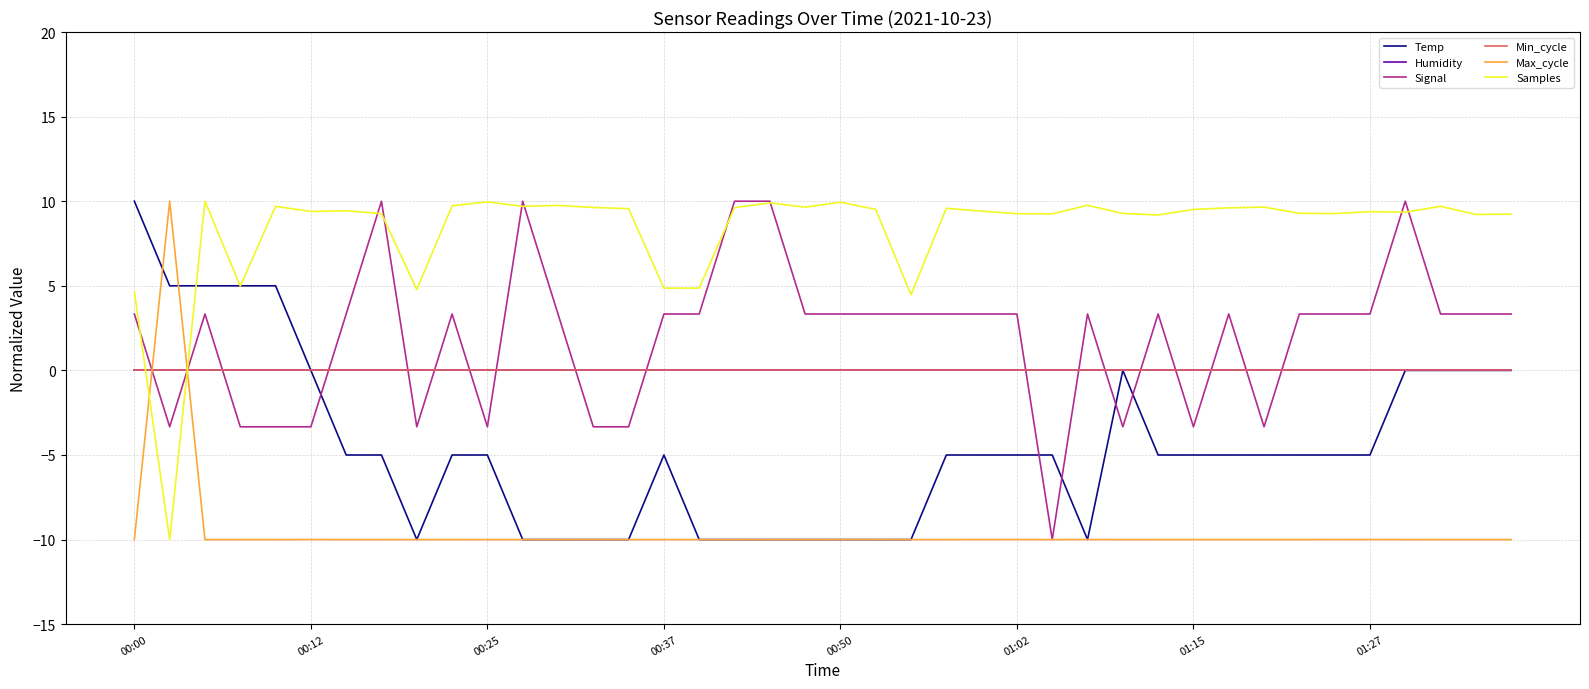

Is this an area chart (filled region under the line)?

No